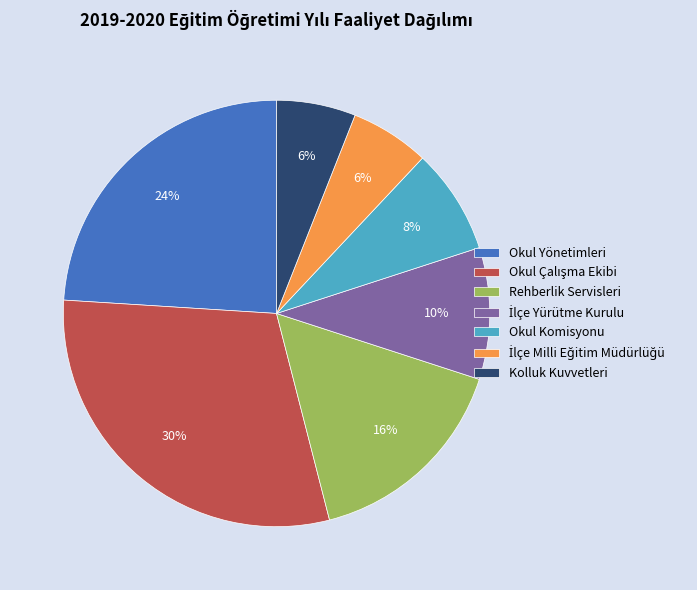

Does Okul Yönetimleri account for over 50% of the chart?

No